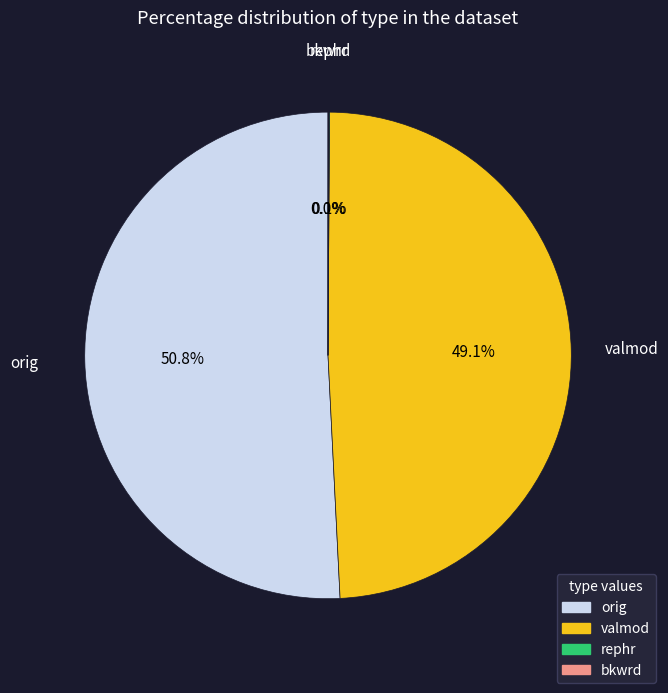

To the nearest percent, what is the difference between the largest and smallest slice percentages?

51%